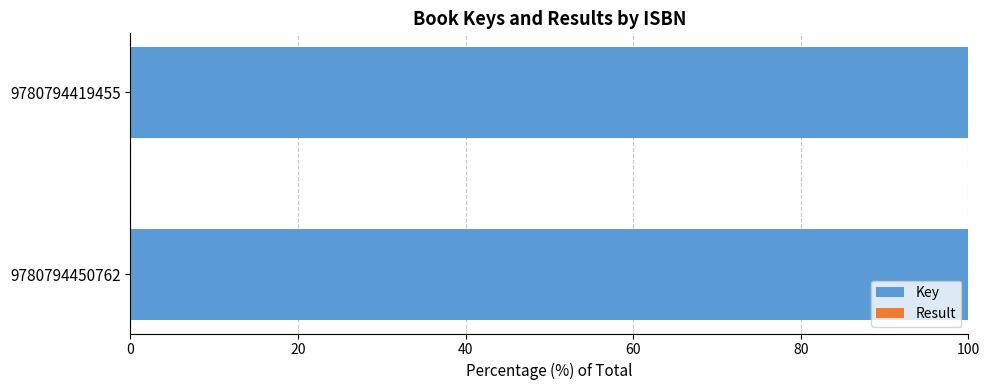

Is it true that Key equals 172.1 at 9780794419455?

False